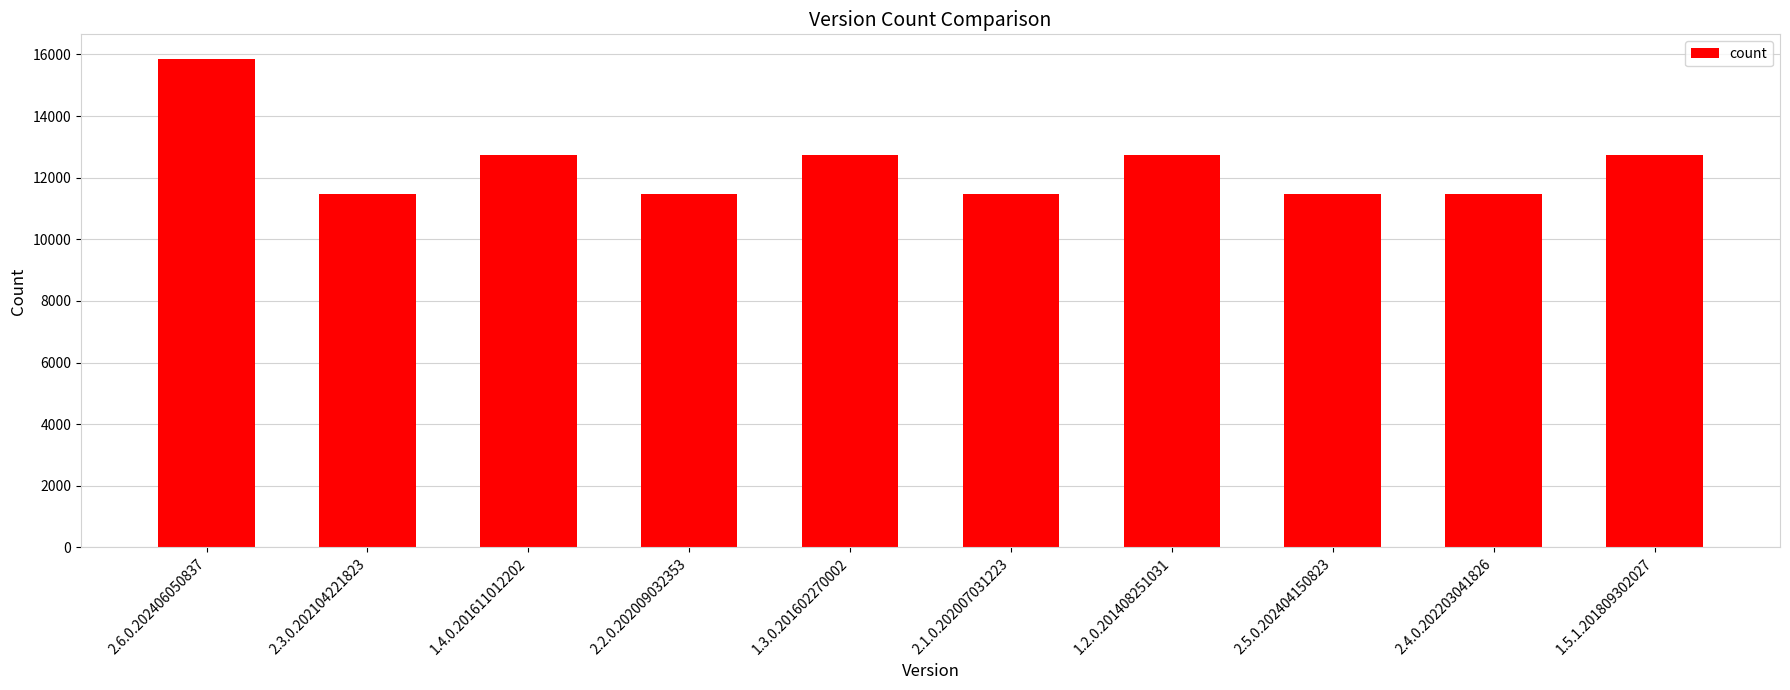

The value at 2.6.0.202406050837 is 27516. True or false?

False